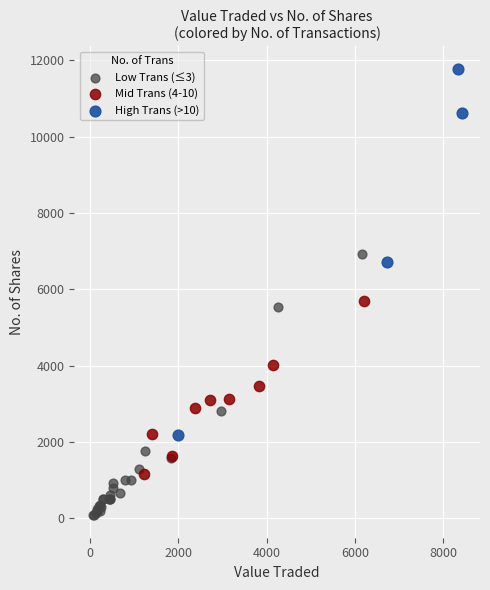

Which series reaches the maximum Y coordinate?

High Trans (>10)